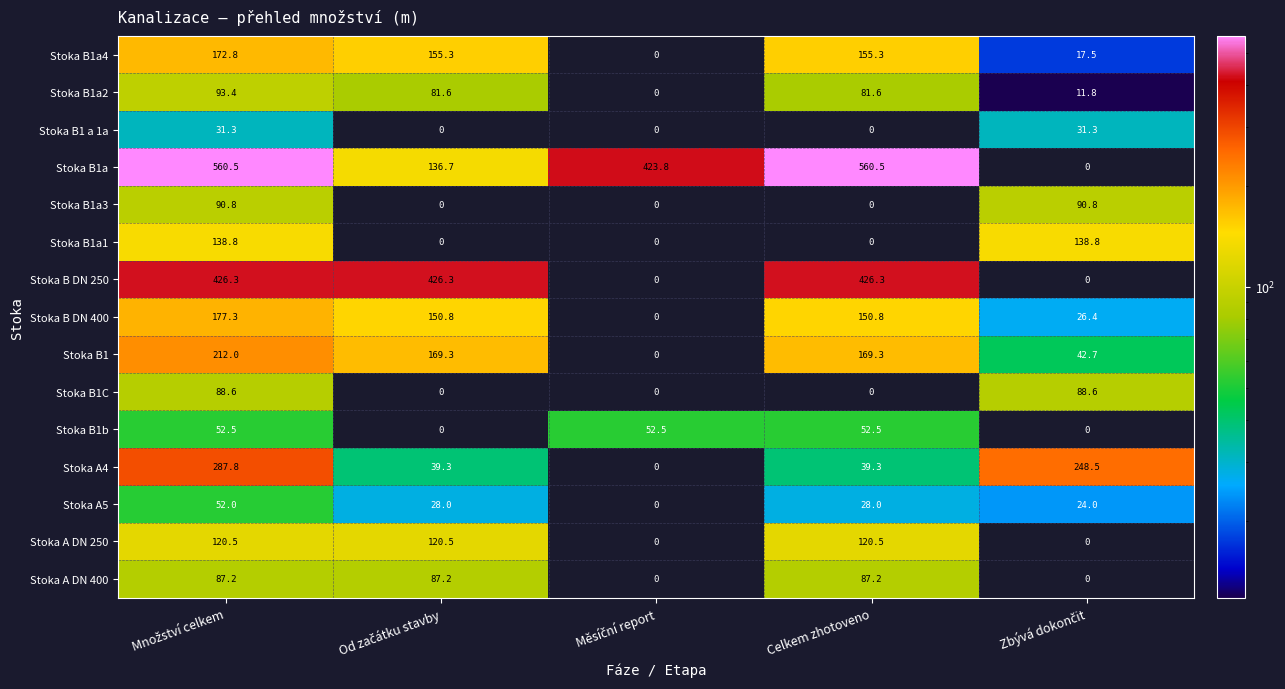

At how many categories does at least one series exceed 196?

5